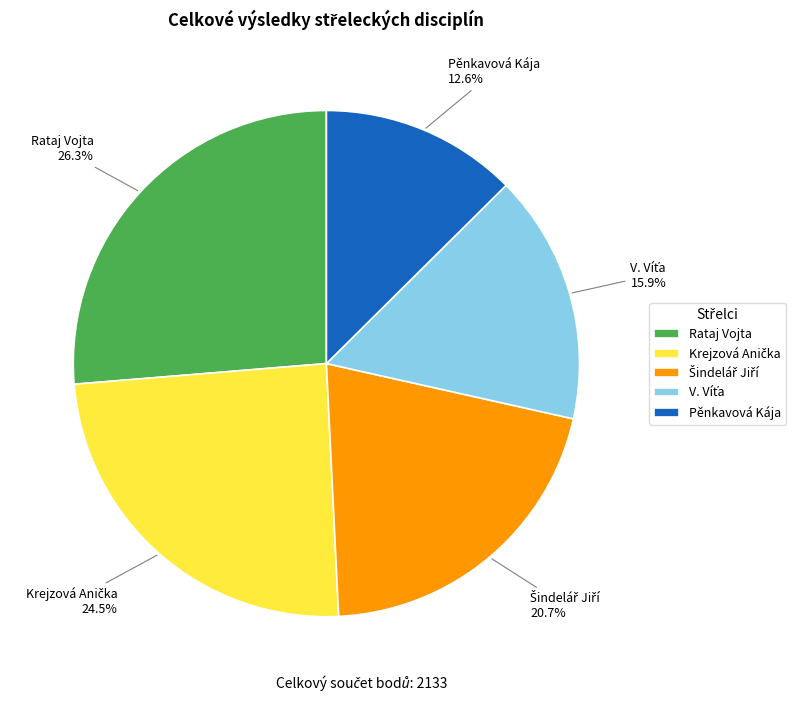

How many slices are in this pie chart?

5